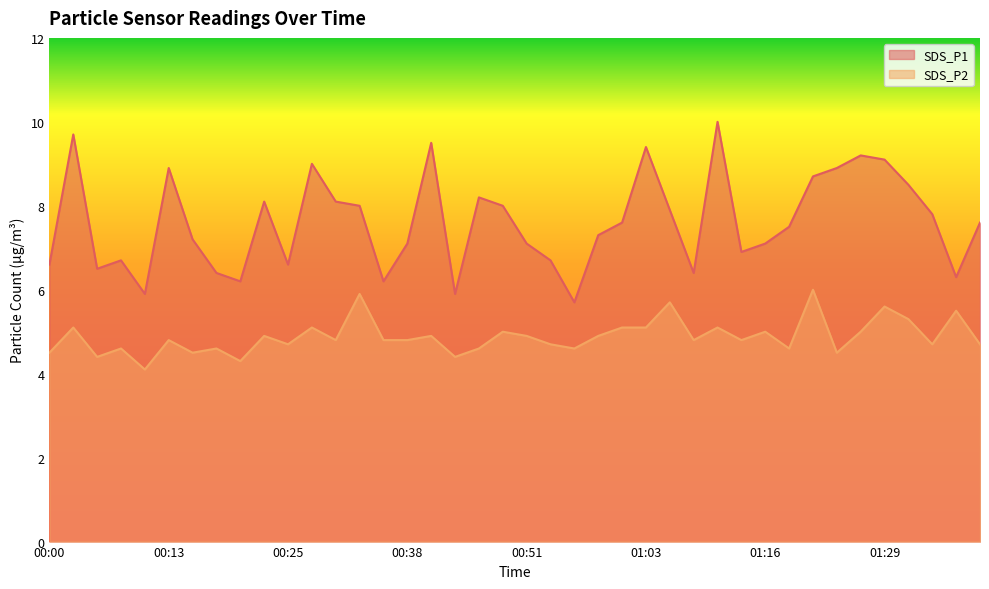

What are all the series names shown in the legend?

SDS_P1, SDS_P2